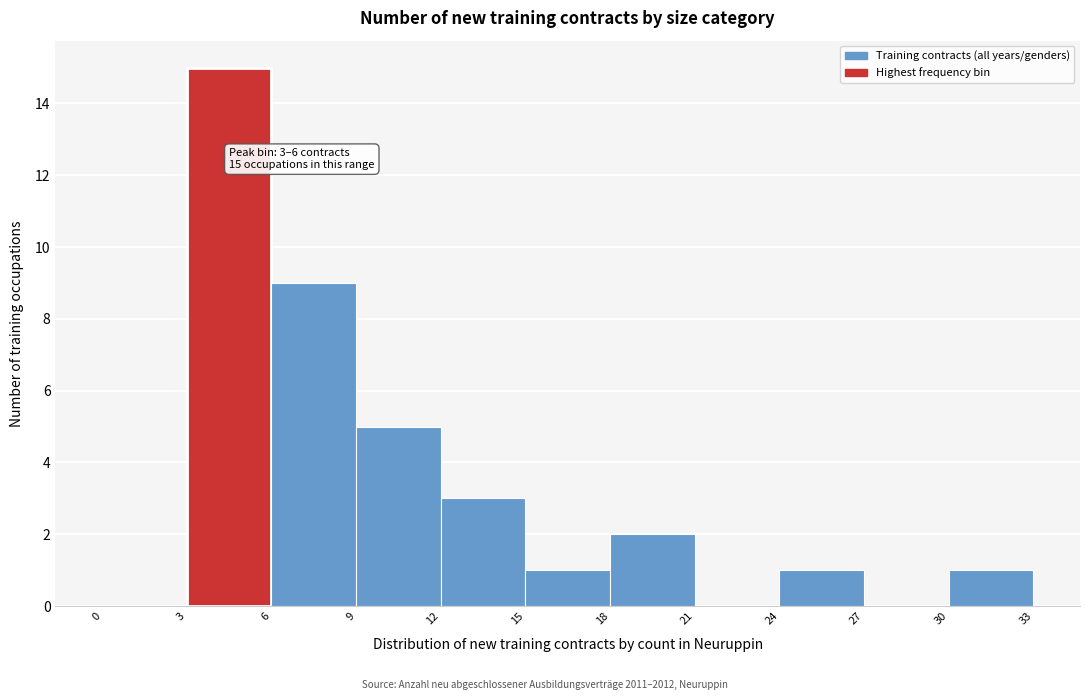

Over which range of the x-axis is the bar tallest?

3 to 6